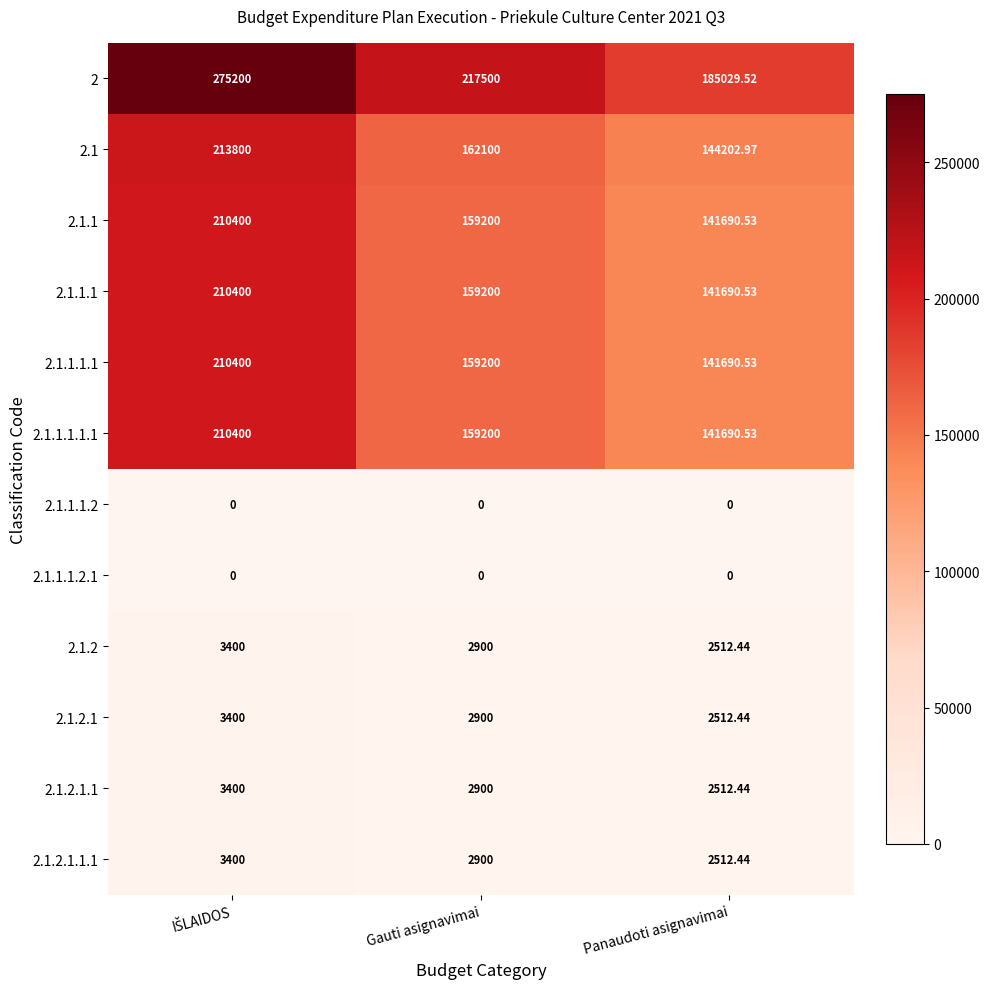

Where is 2.1.1 nearest to the value 176045?

Gauti asignavimai